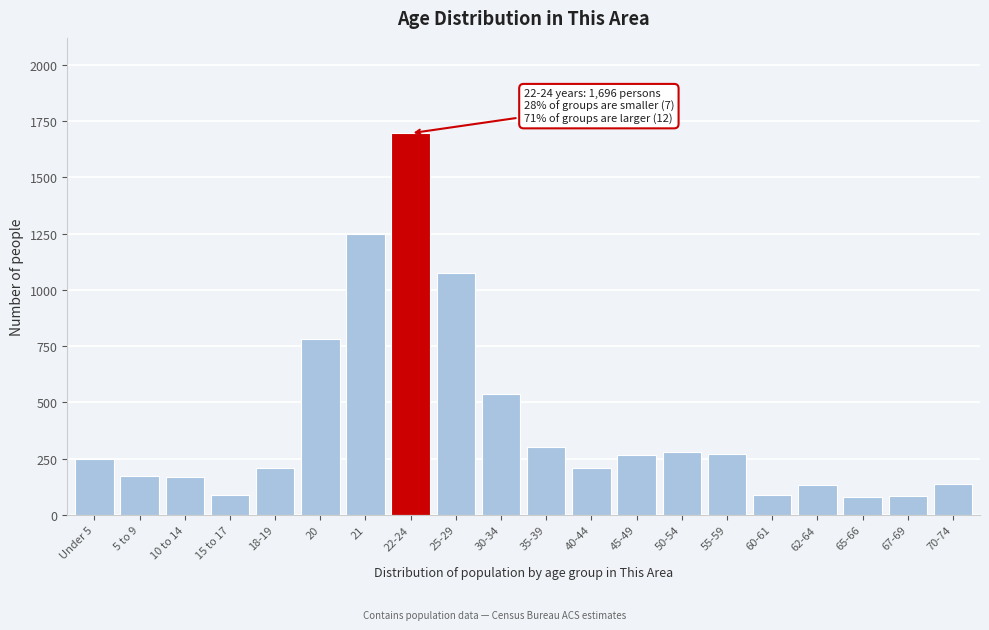

What is the difference between the maximum and minimum values?

1619